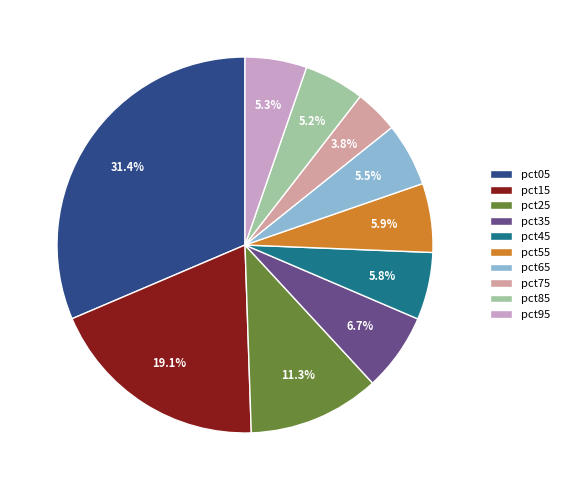

Do pct25 and pct95 together represent more than half of the pie?

No